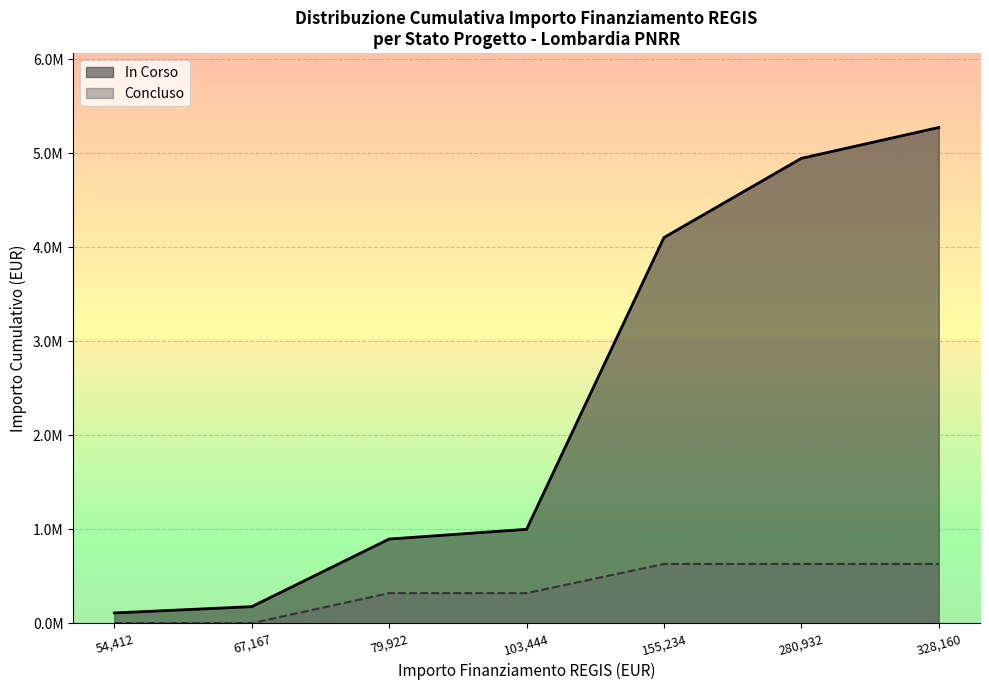

List the labels in order of value, largest first.

328160, 280932, 155234, 103444, 79922, 67167, 54412